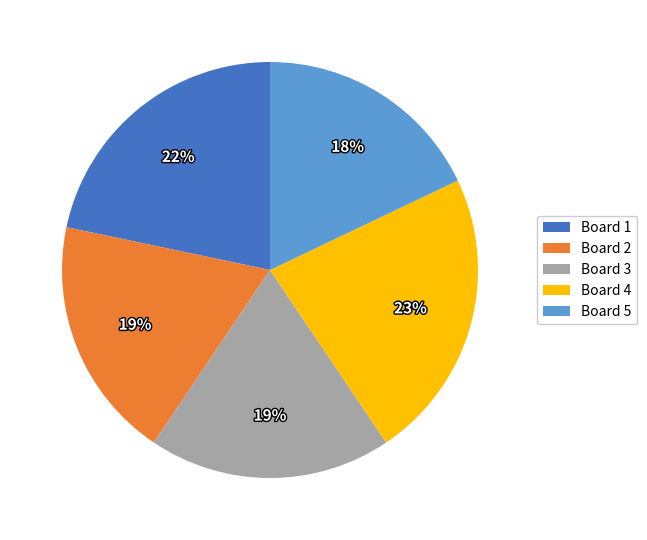

Is the sum of Board 1 and Board 5 greater than half?

No